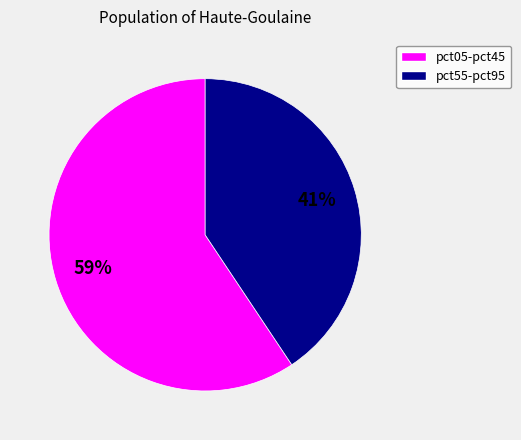

To the nearest percent, what is the average slice percentage?

50%